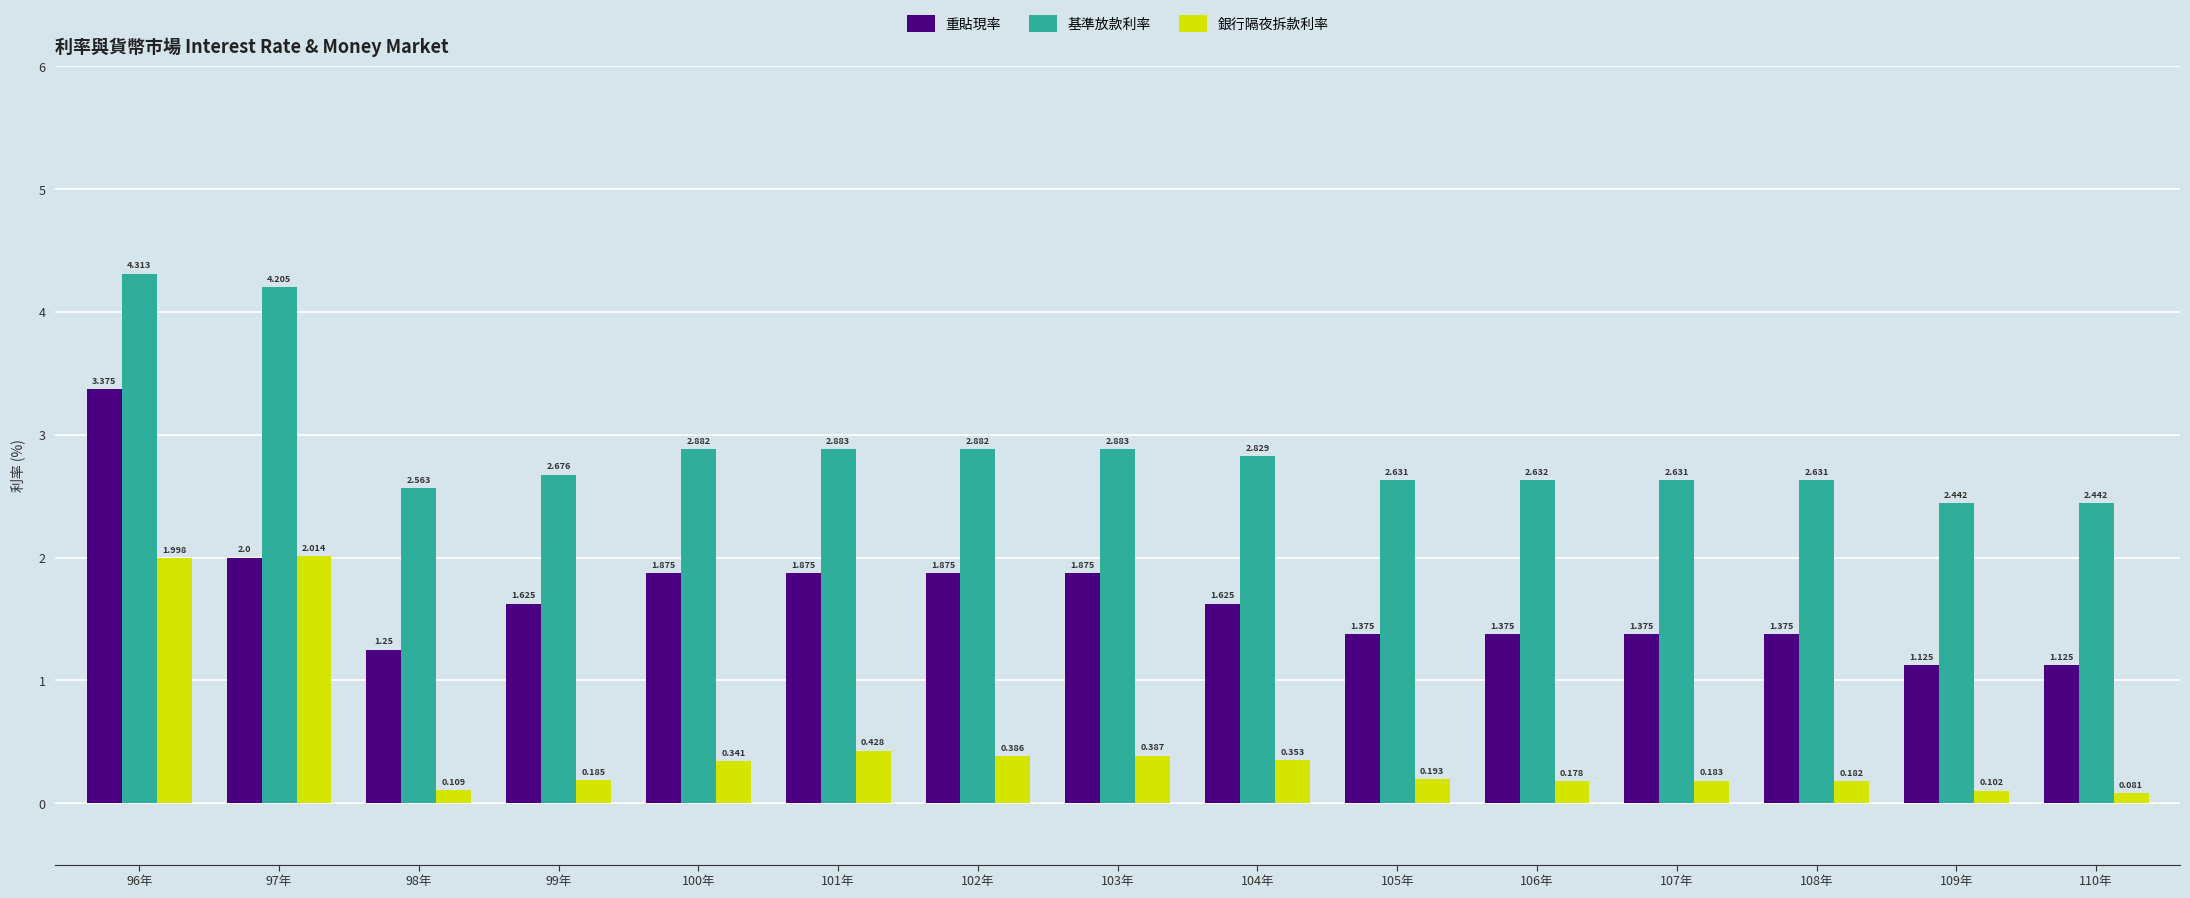

At which category is the sum across all series the highest?

96年